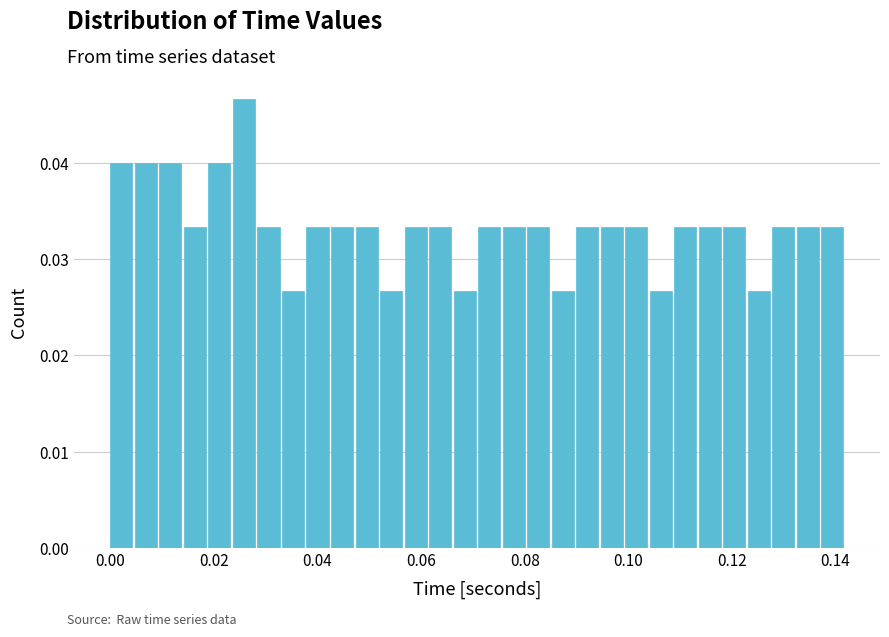

Around what value on the x-axis is the tallest bar? Give the approximate position of its centre, as read against the axis.

0.026